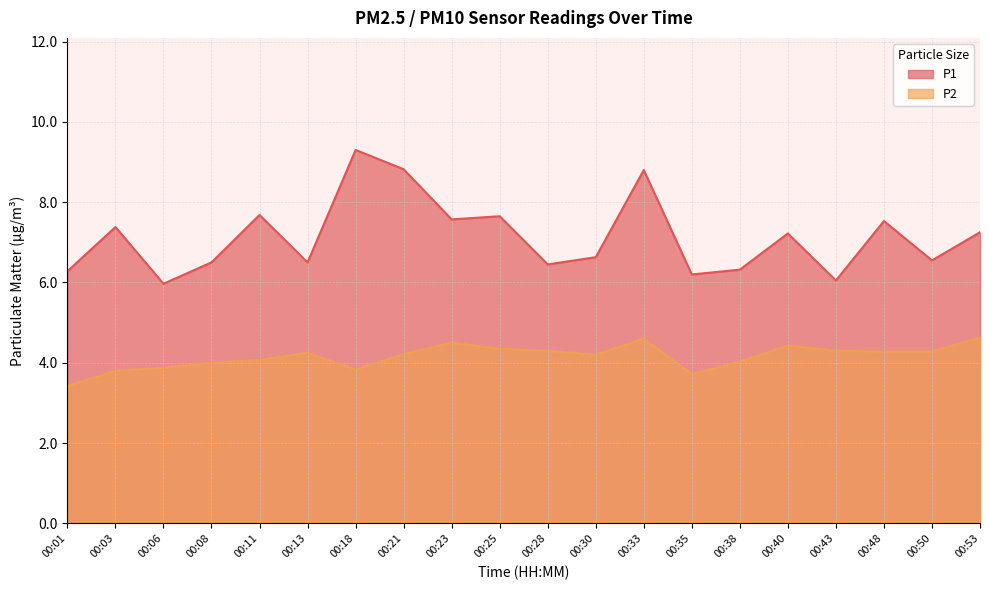

The P1 series shows 6.0 at 00:43. True or false?

True